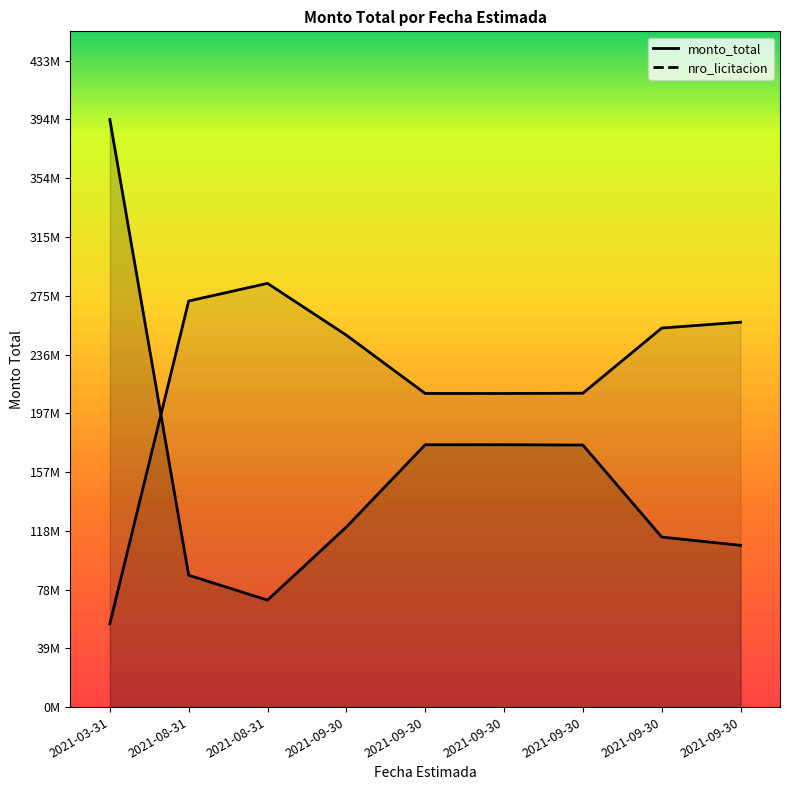

Where is the data nearest to the value 170061290?

2021-09-30